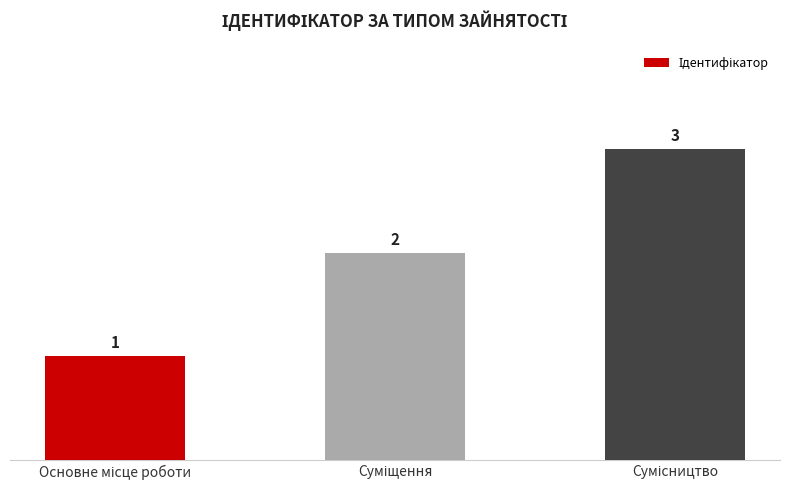

What is the sum of all values?

6